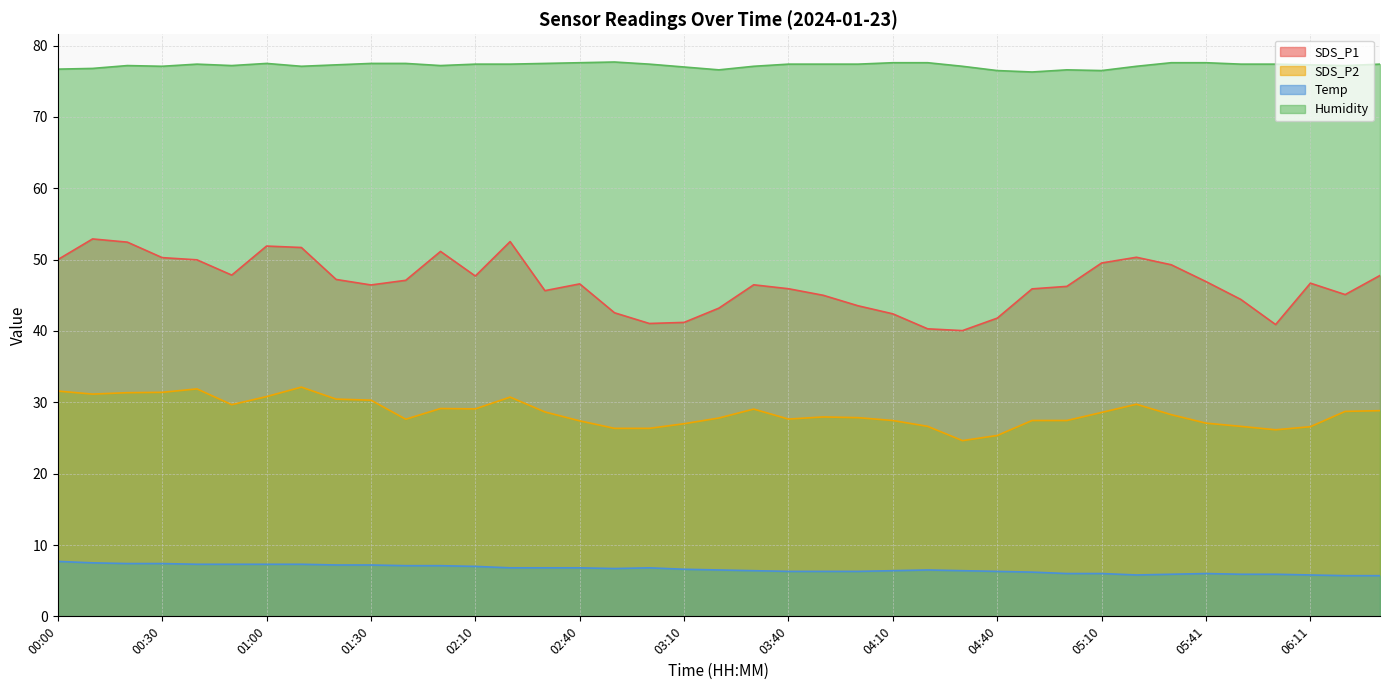

Which series has the largest range (max minus min)?

SDS_P1